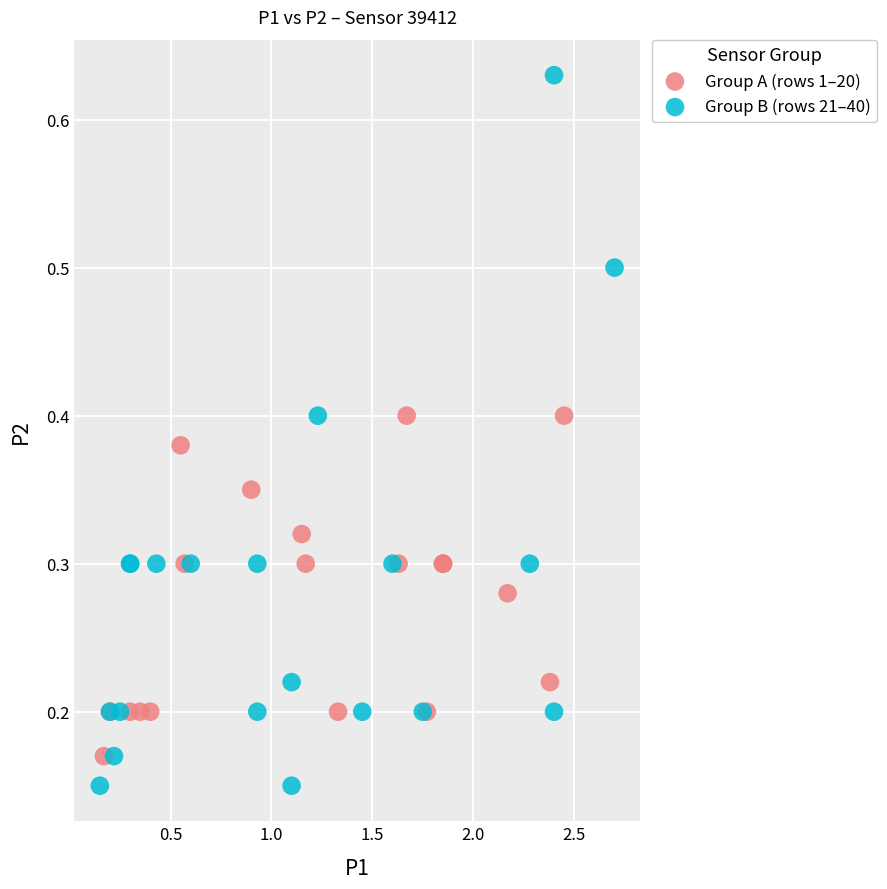

Which series reaches the maximum Y coordinate?

Group B (rows 21–40)